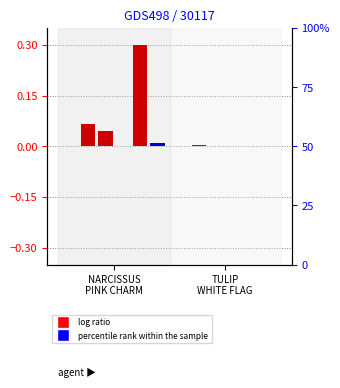

Which category has the lowest value in the KENSINGTON GARDENS series?

NARCISSUS
PINK CHARM